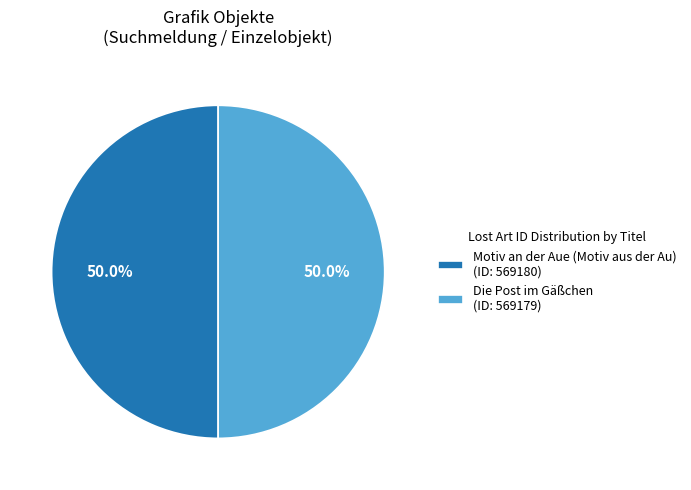

Combined, what portion of the pie is Motiv an der Aue (Motiv aus der Au) (ID: 569180) and Die Post im Gäßchen (ID: 569179)?

100.0%